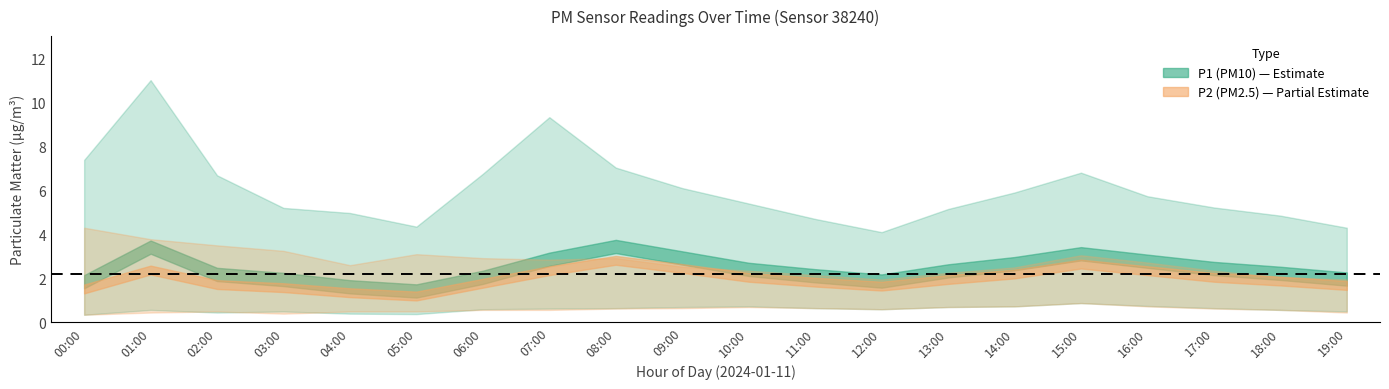

At 16:00, list the series in order from largest to smallest.

P1_upper, P1, P2_upper, P2, P1_lower, P2_lower